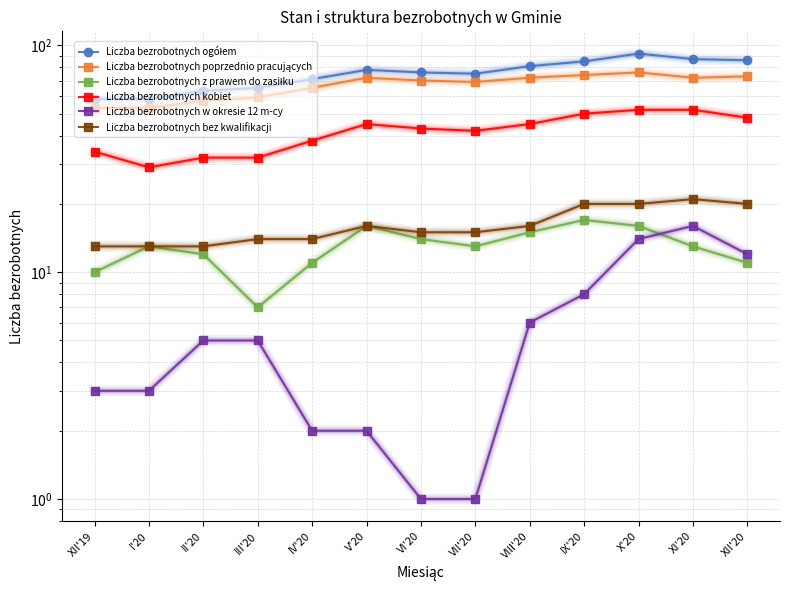

In Liczba bezrobotnych ogółem, how many points are lower than both neighbors (excluding endpoints)?

1